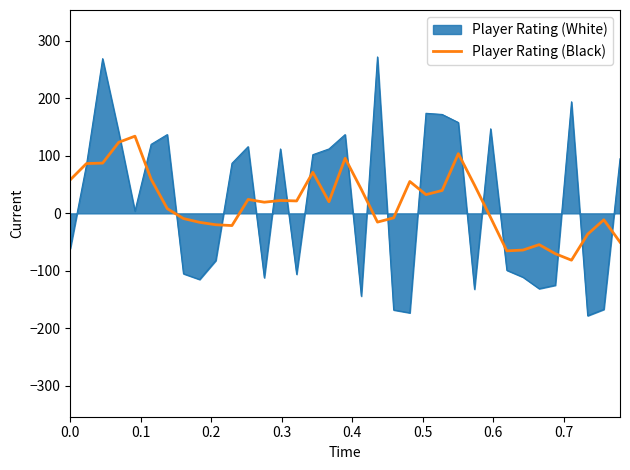

Which series has the largest range (max minus min)?

Player Rating (White)